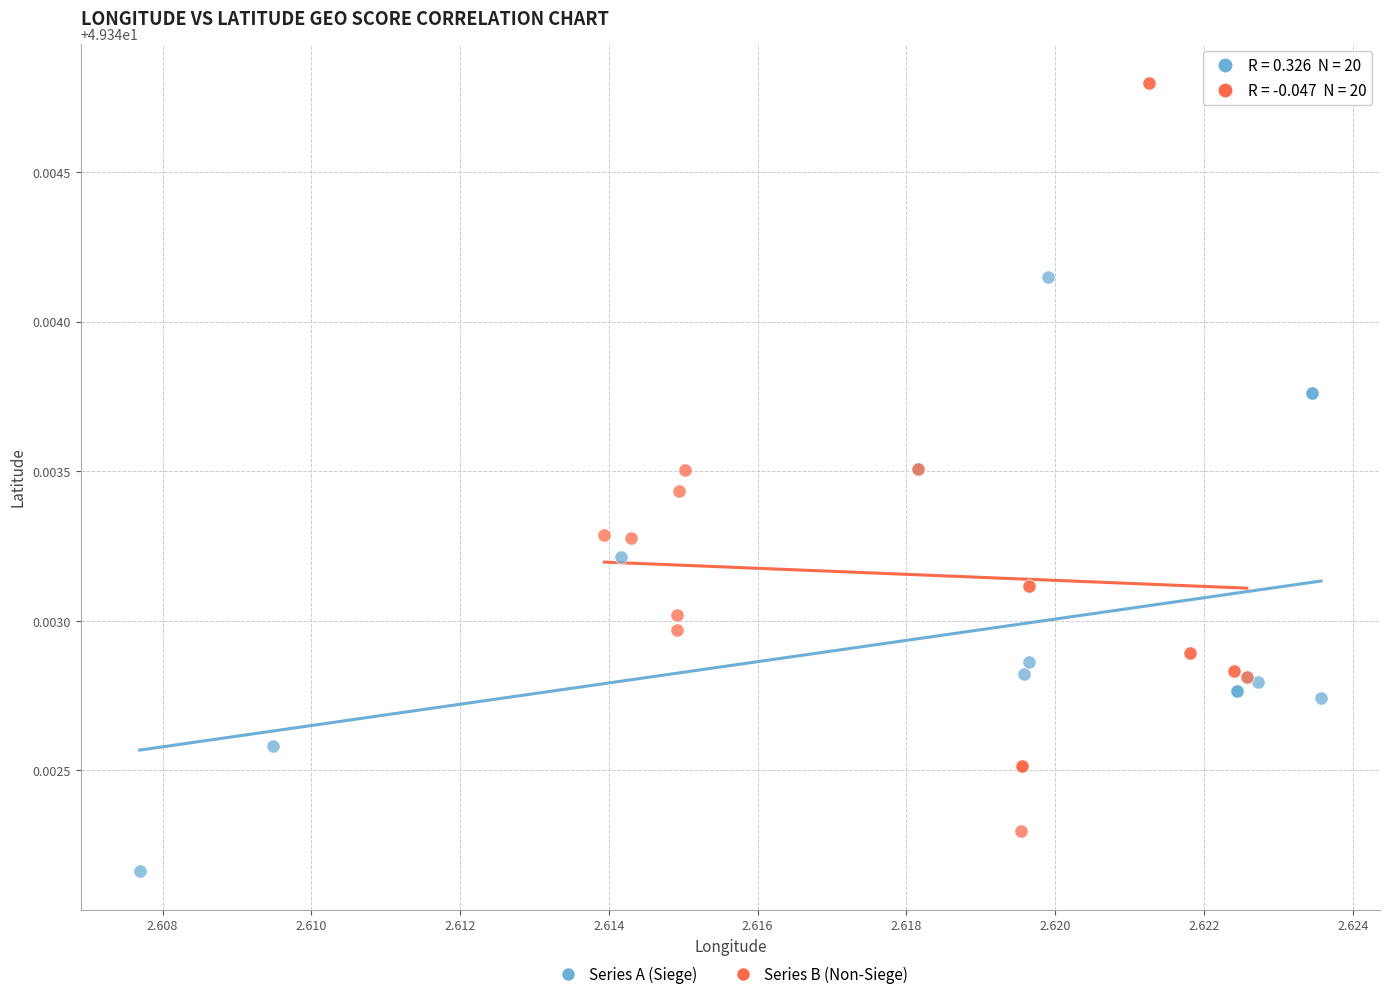

Which series contains the highest Y value?

Series B (Non-Siege)